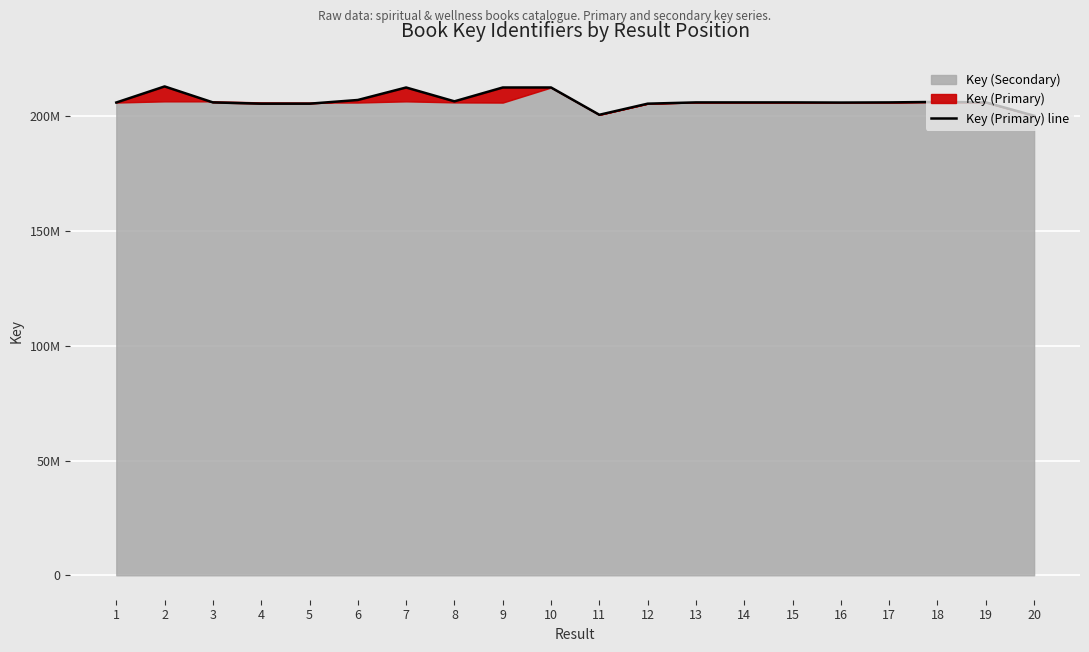

How many categories are shown in the chart?

20